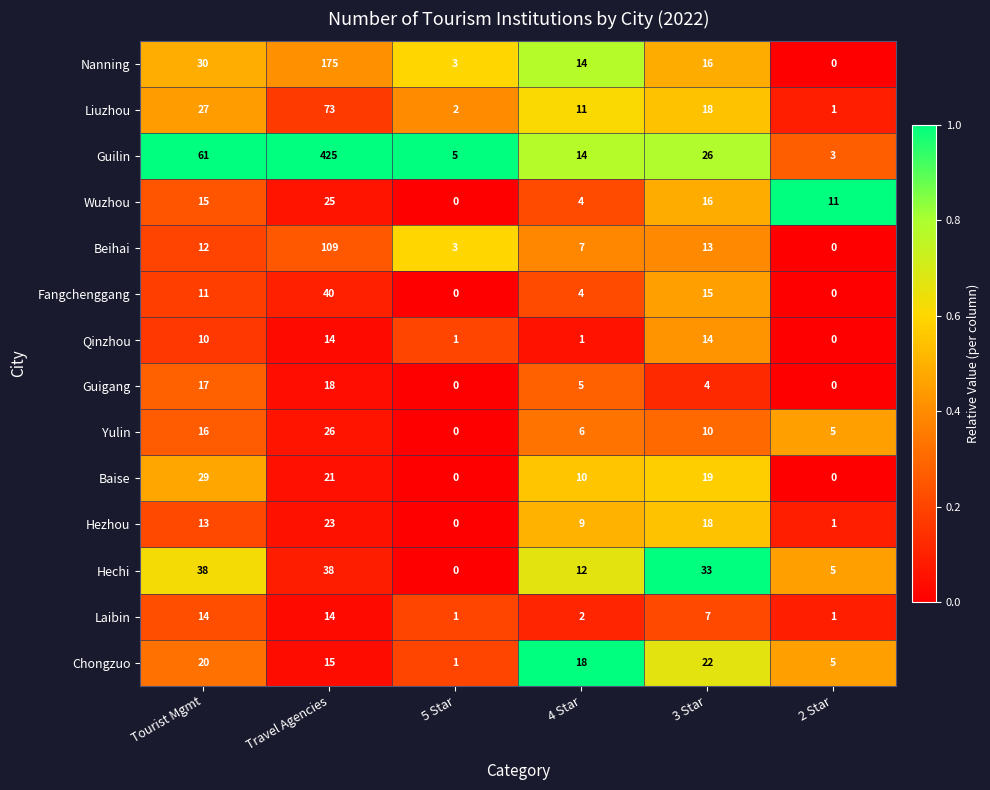

What is the average value of the Guilin series?

89